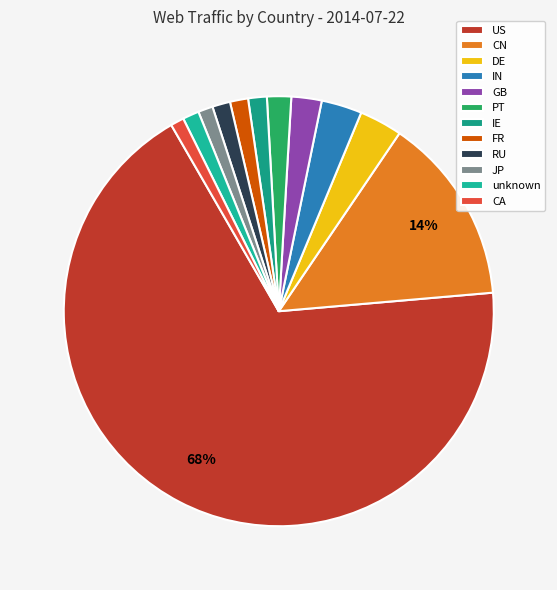

Which slice is the largest?

US